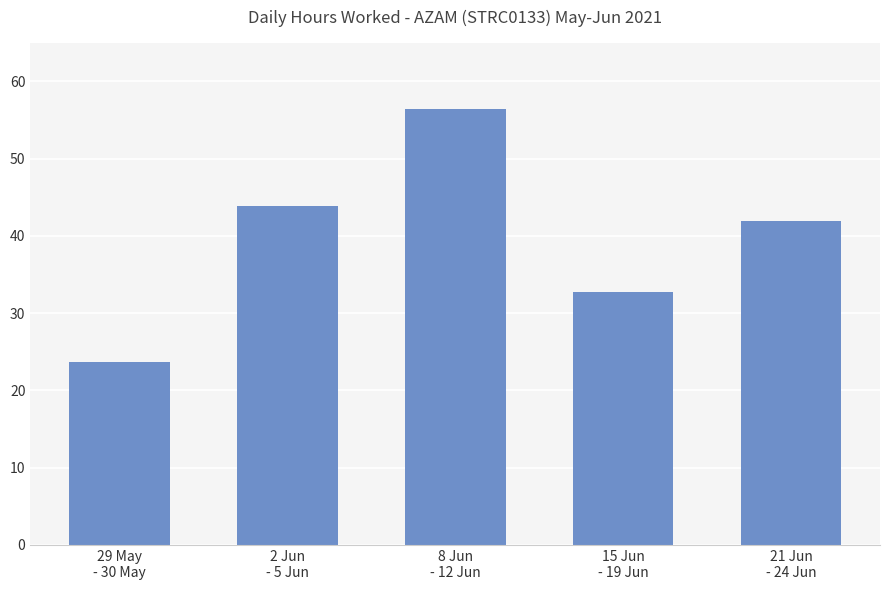

What is the label of the 2nd bar from the right?

15 Jun
- 19 Jun